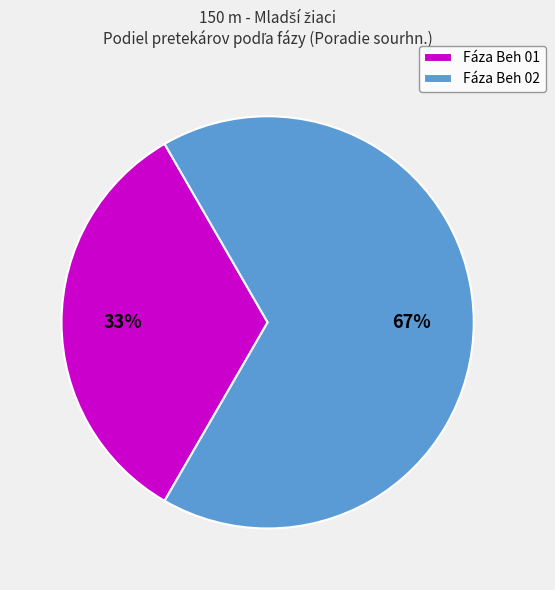

True or false: Fáza Beh 01 accounts for 33% of the total.

True